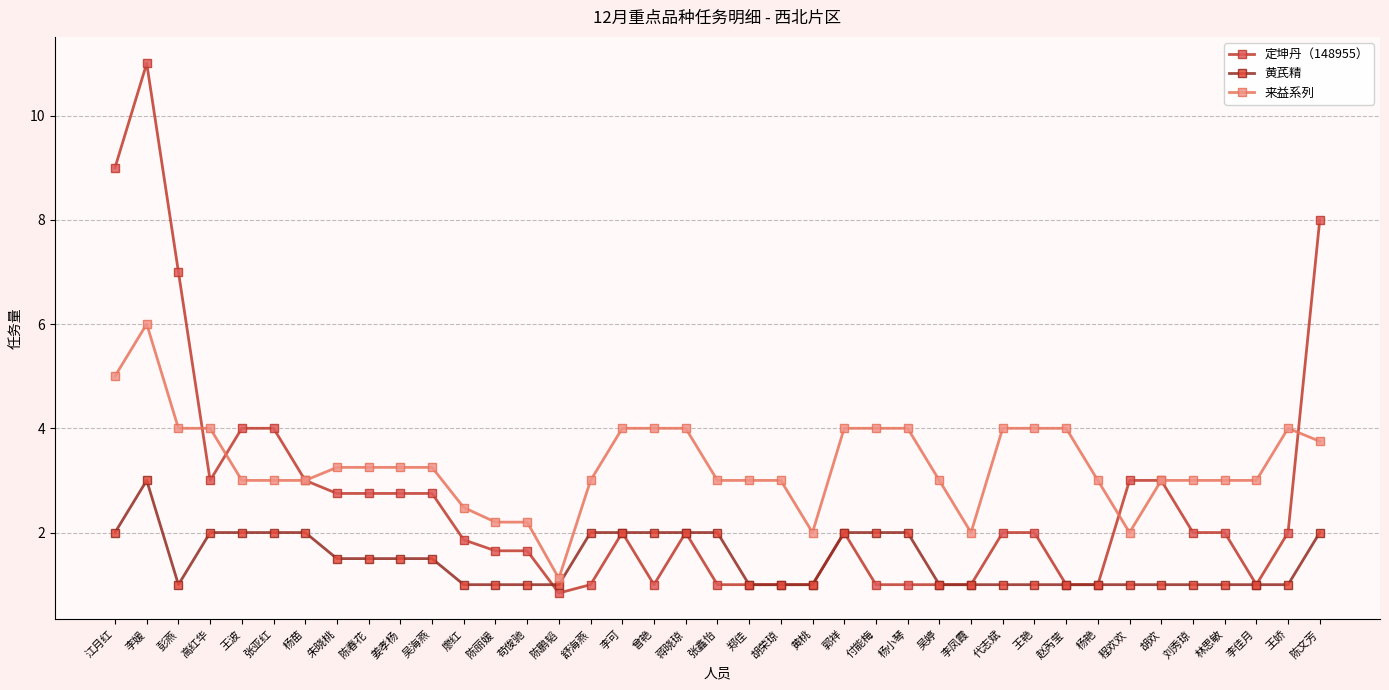

Read the 黄芪精 value at 杨苗.

2.0